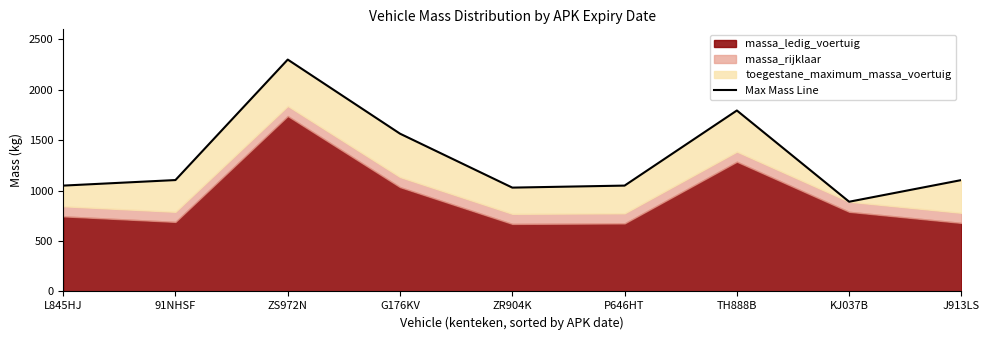

Rank the categories by value from lowest to highest.

KJ037B, ZR904K, L845HJ, P646HT, 91NHSF, J913LS, G176KV, TH888B, ZS972N